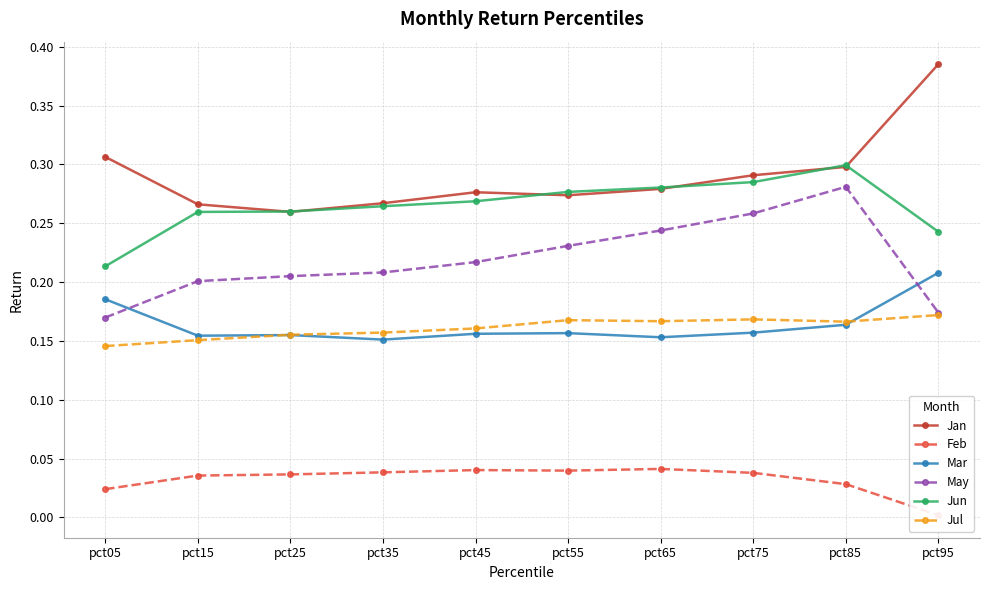

Between pct55 and pct95, which is larger?

pct95